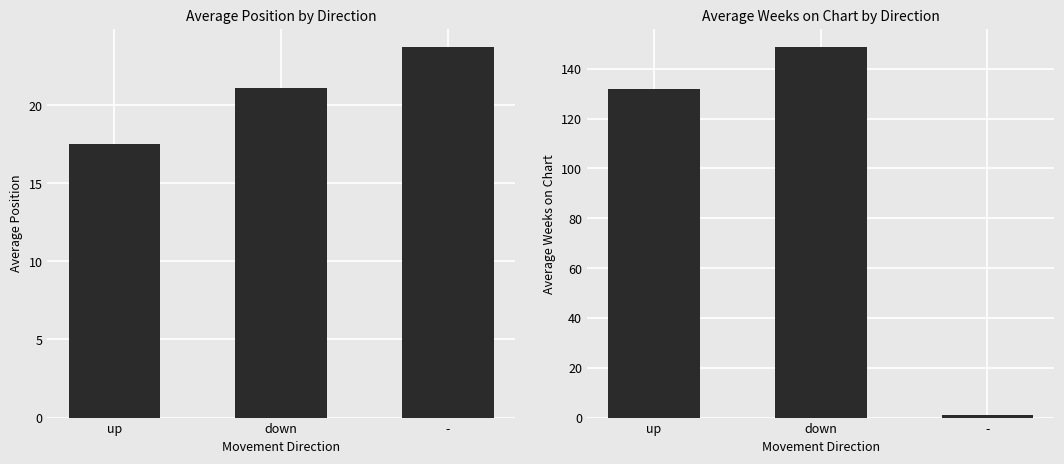

The value of Average Weeks on Chart at down is 202.6. True or false?

False